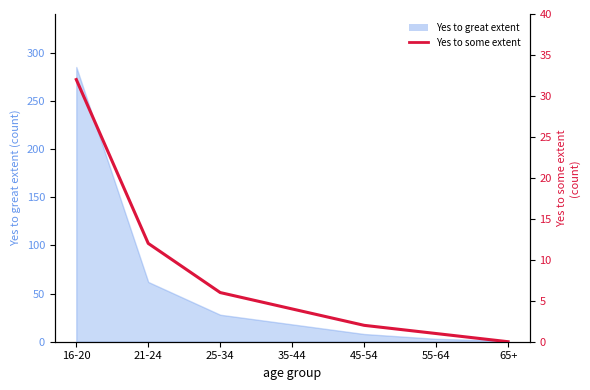

Which has a higher value, 21-24 or 35-44?

21-24